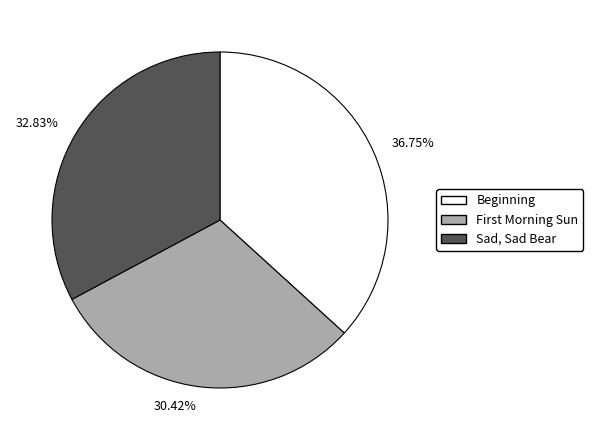

What is the smallest slice in the pie chart?

First Morning Sun